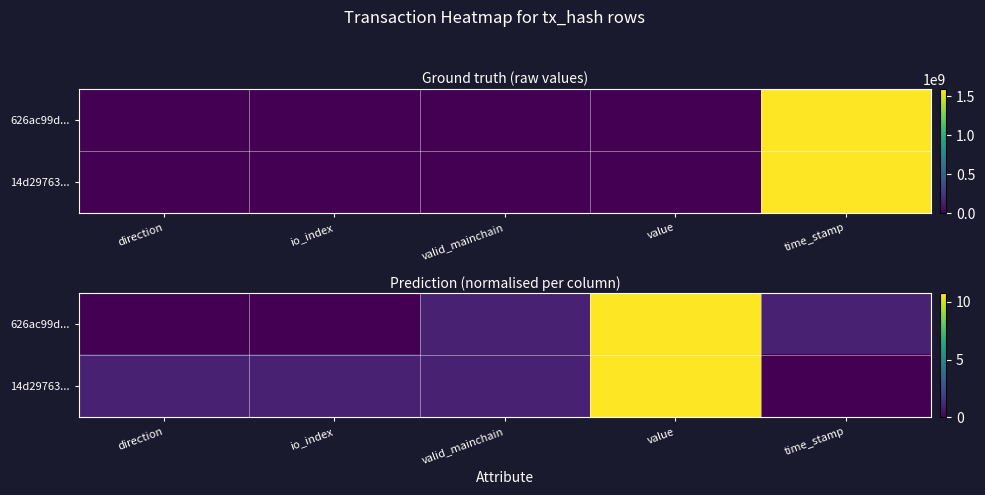

What value does the 14d29763... series have at io_index?

1.0